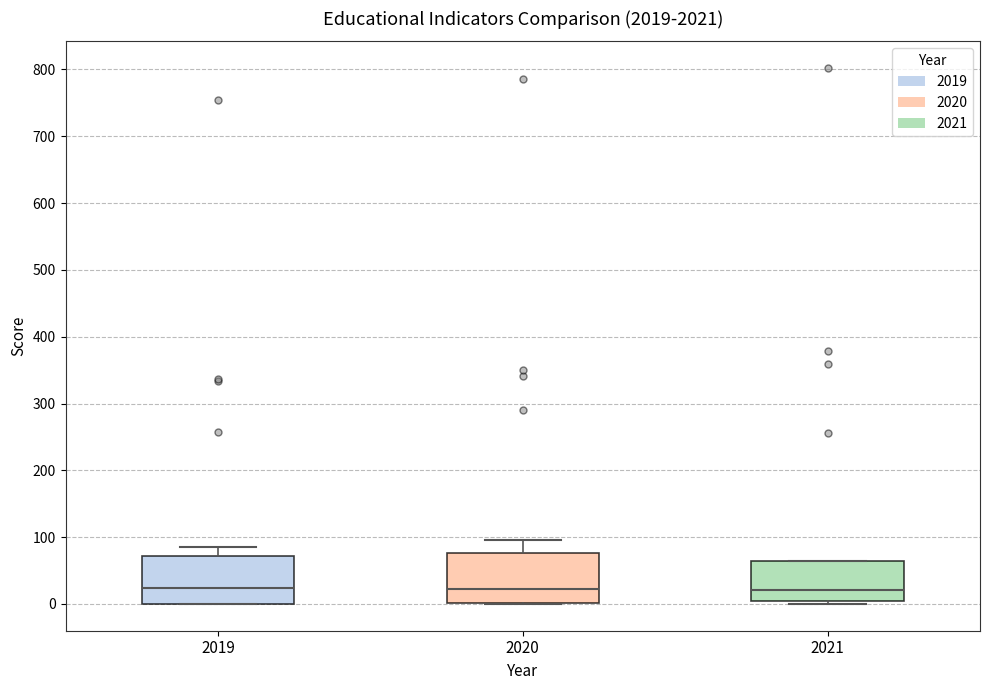

Reading left to right, read every box against the y-axis: the position of its median line, the range the box covers, and the ends of its whiskers. The values are not printed on the chart, so give them approximately, as read against the axis.

2019: median 20, box 0 to 70, whiskers 0 to 90
2020: median 20, box 0 to 80, whiskers 0 to 100
2021: median 20, box 0 to 60, whiskers 0 (just below the box's lower edge) to 70